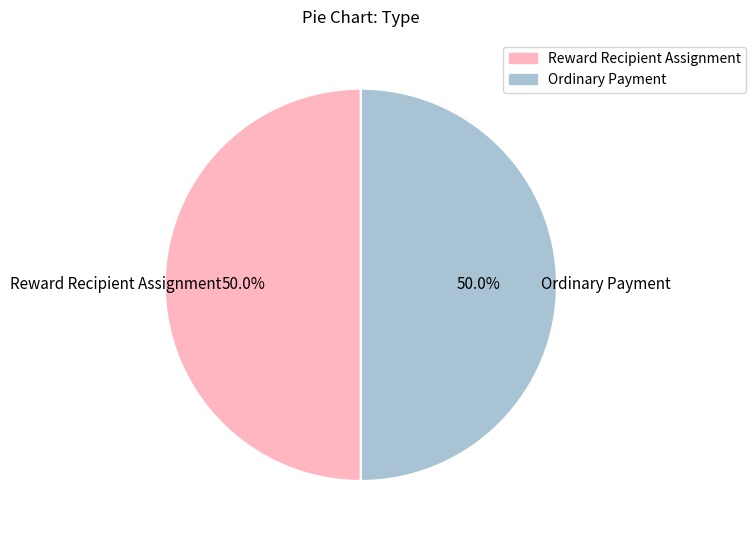

Combined, do Reward Recipient Assignment and Ordinary Payment account for over 50%?

Yes